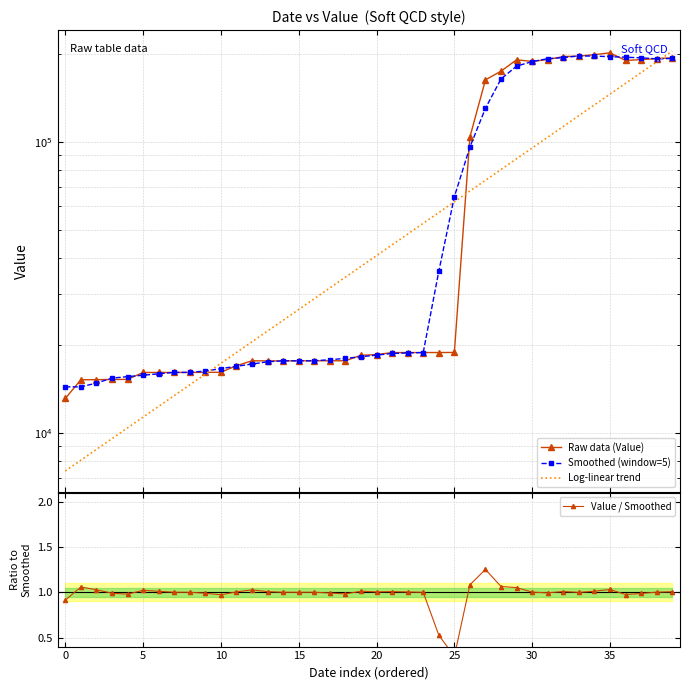

What is the sum of all Value / Smoothed values?

39.3